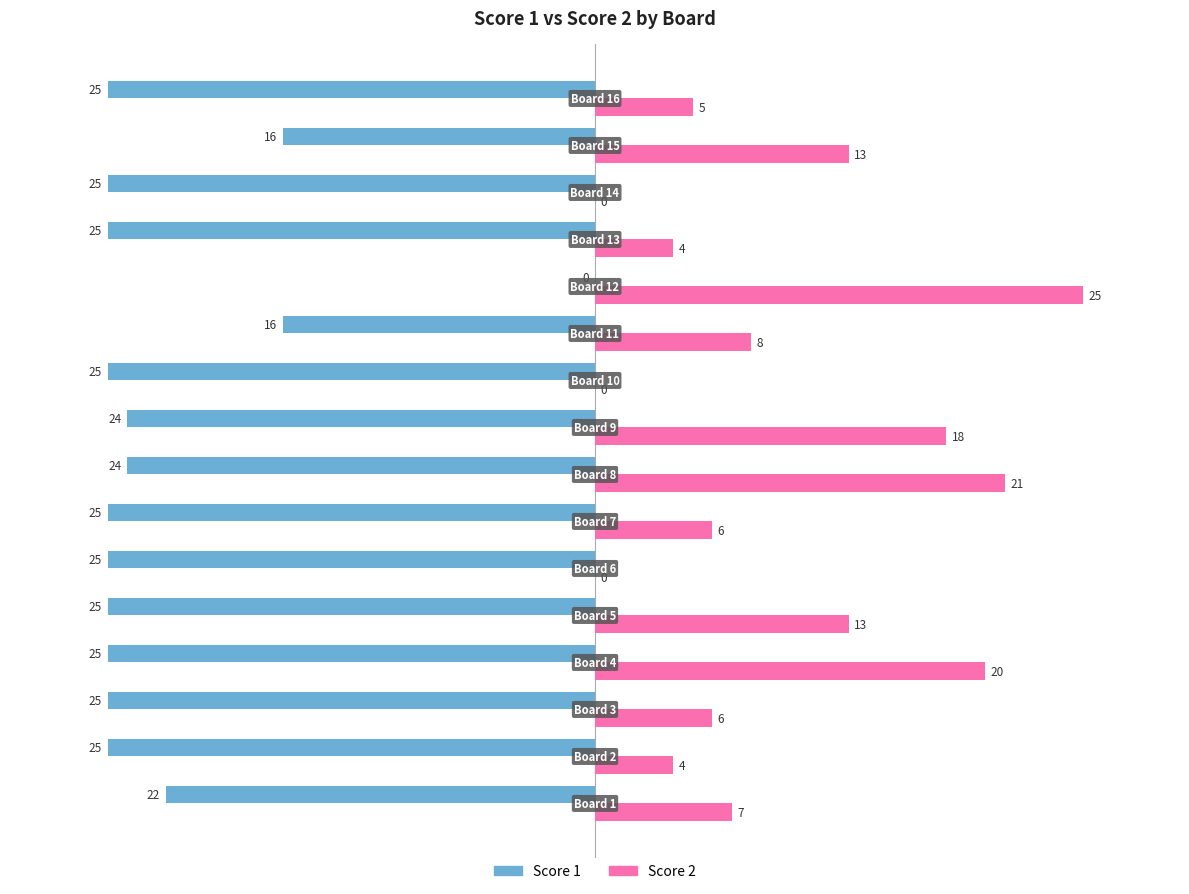

How many values in the Score 1 series exceed -25?

6